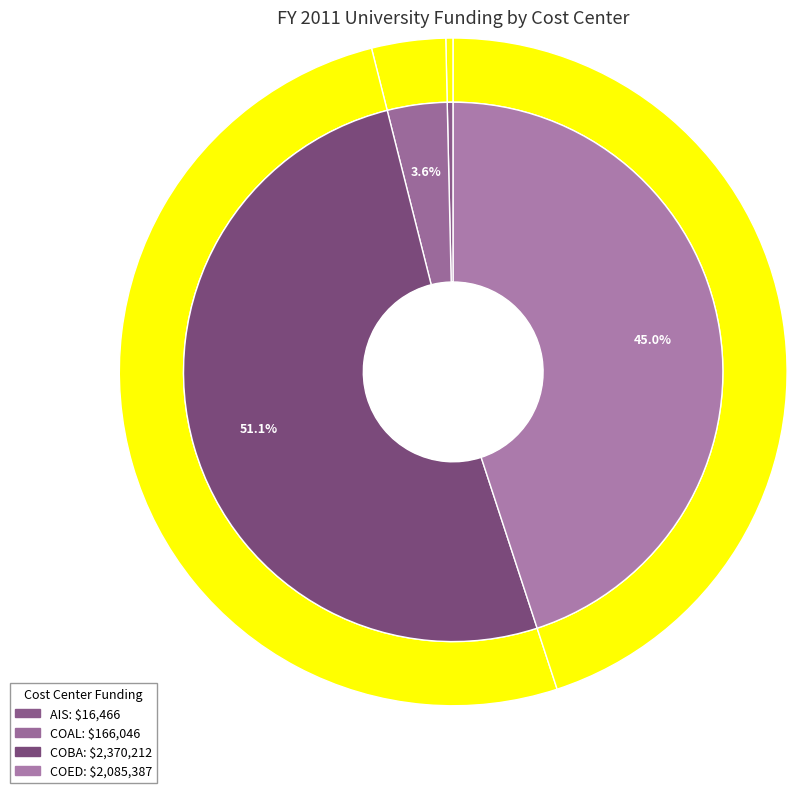

To the nearest percent, what is the combined percentage of COED and COBA?

96%